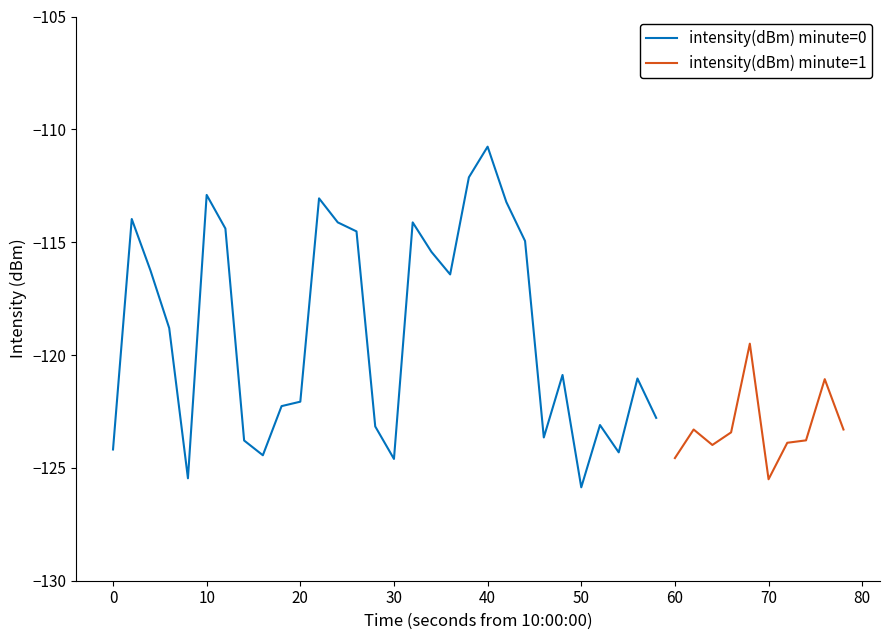

How many points are higher than both their immediate neighbors (excluding endpoints)?

11